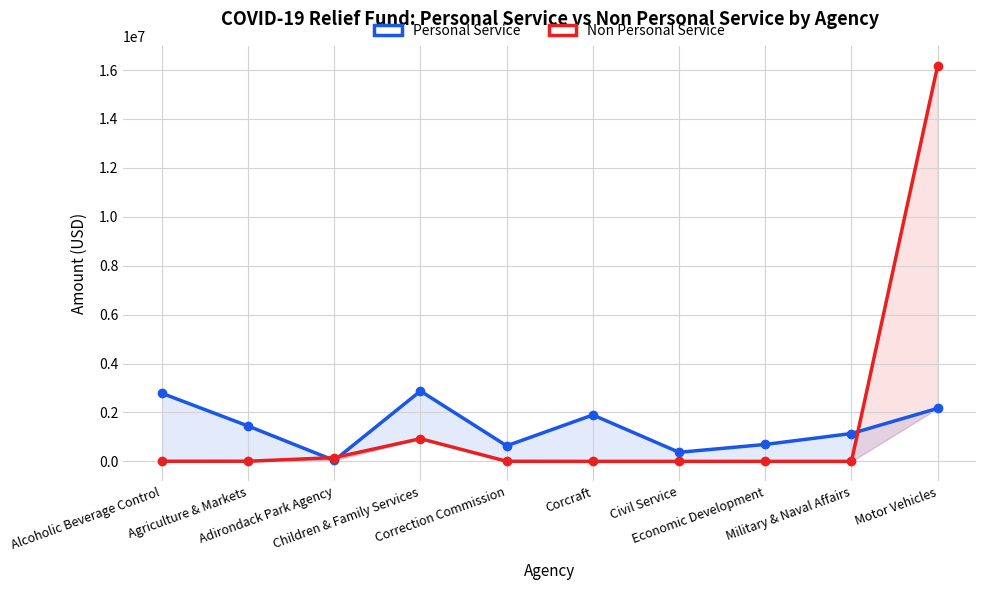

Is it true that Non Personal Service equals 0.0 at Civil Service?

True